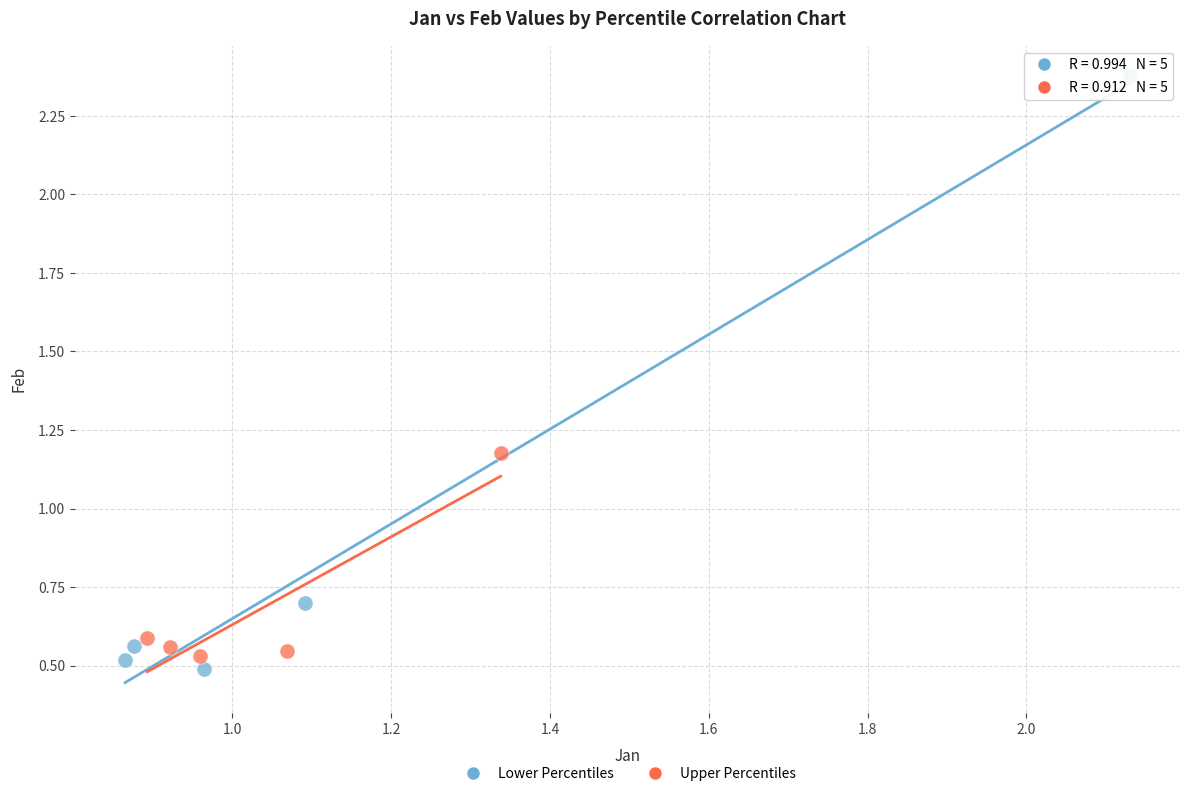

What are all the series names shown in the legend?

Lower Percentiles, Upper Percentiles